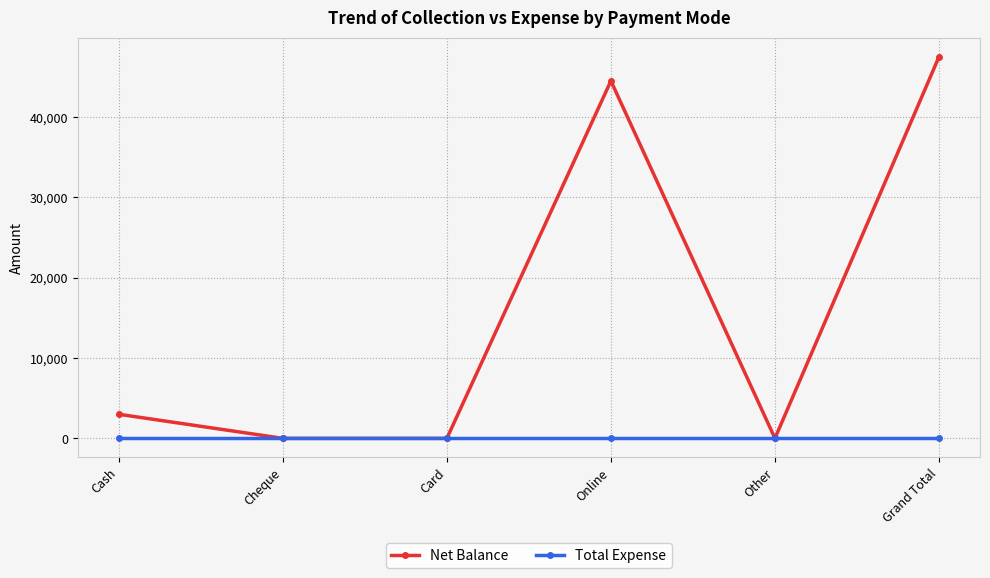

At which category is the sum across all series the highest?

Grand Total